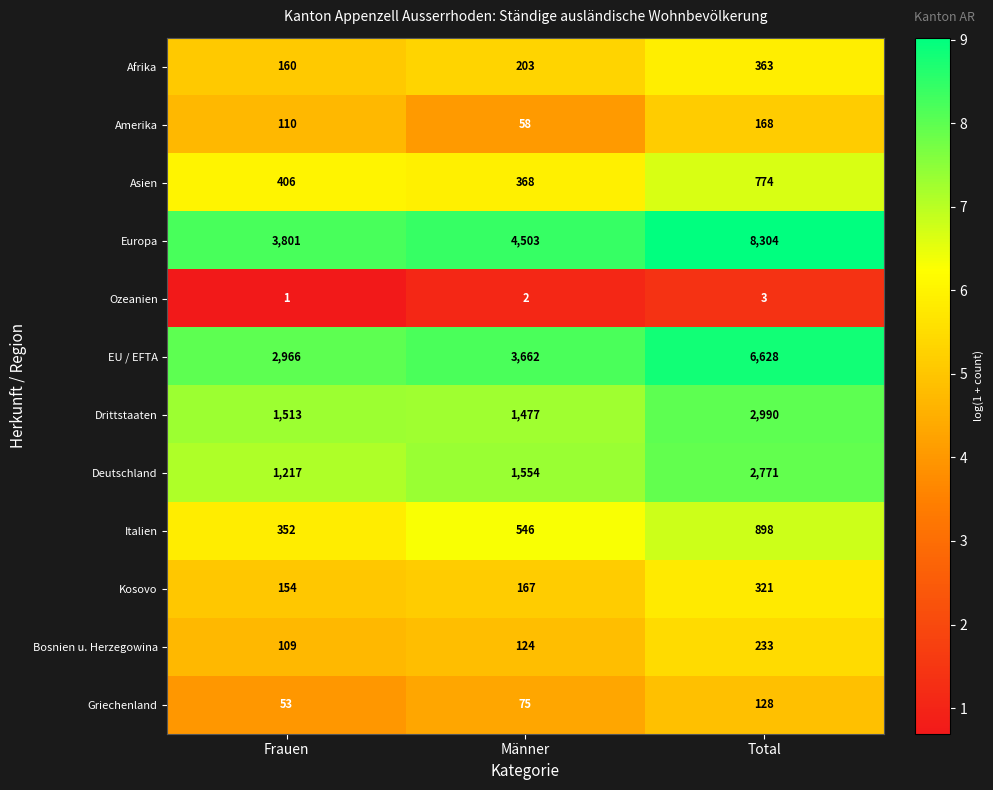

What is the sum of all Kosovo values?

642